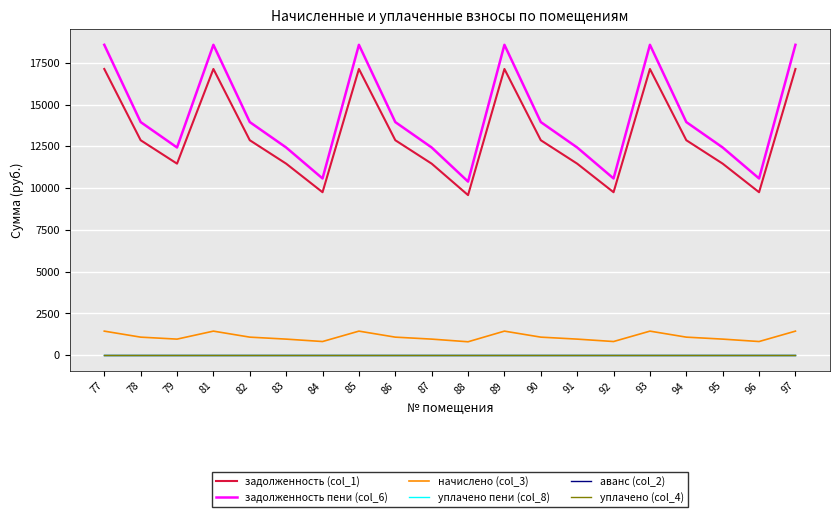

What is the spread (max minus min) of values at 77?

18571.4